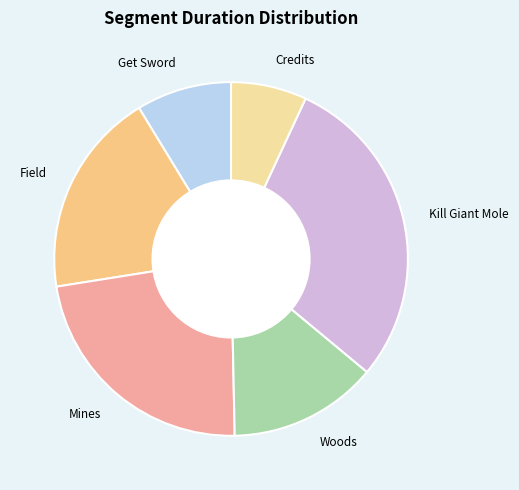

Is the sum of Mines and Field greater than half?

No